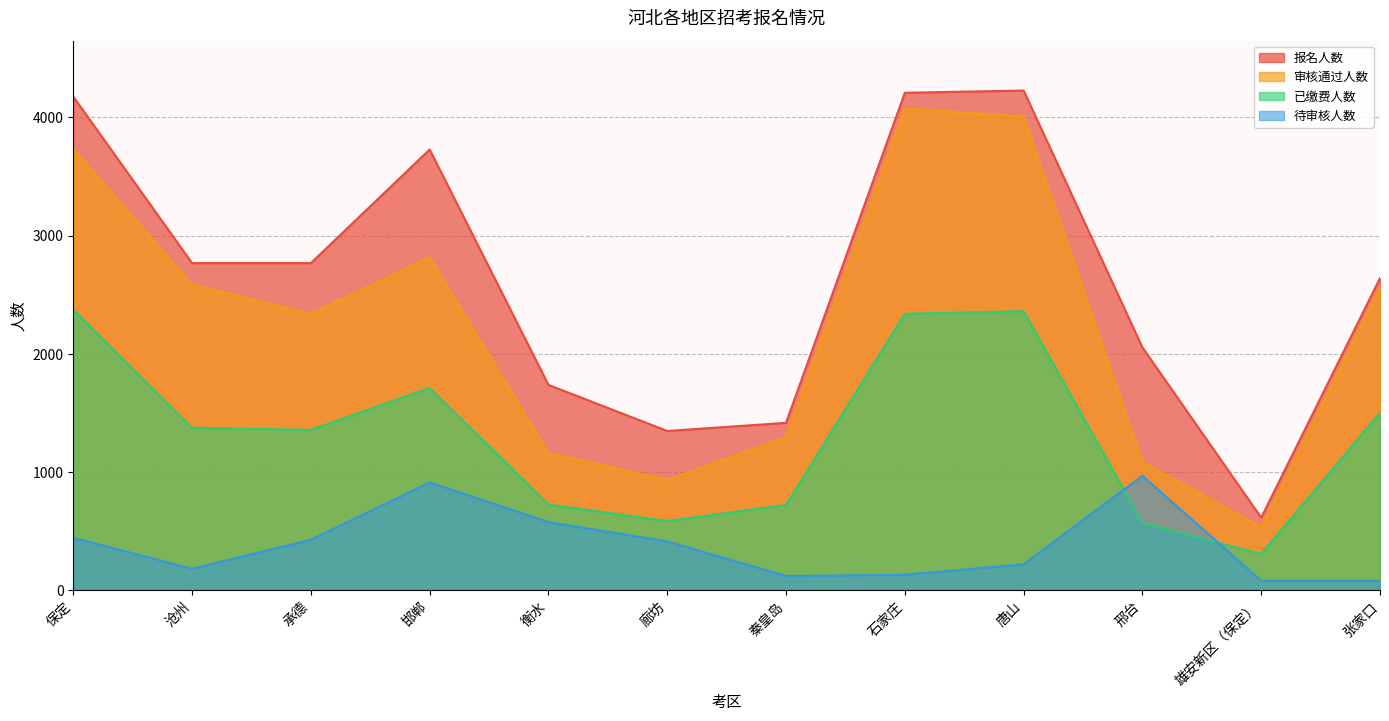

Reading right to left, what are all the values shown in this chart?

报名人数: 2641	615	2055	4228	4209	1417	1348	1738	3729	2768	2768	4177
审核通过人数: 2560	534	1086	4008	4077	1296	934	1161	2817	2340	2586	3732
已缴费人数: 1502	308	571	2361	2339	722	586	725	1712	1357	1375	2372
待审核人数: 81	81	969	220	132	121	414	577	912	428	182	445